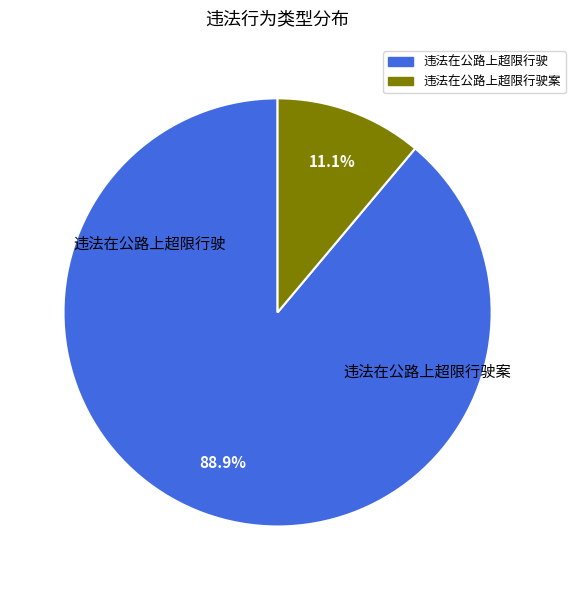

Is there any slice that represents more than half of the pie?

Yes